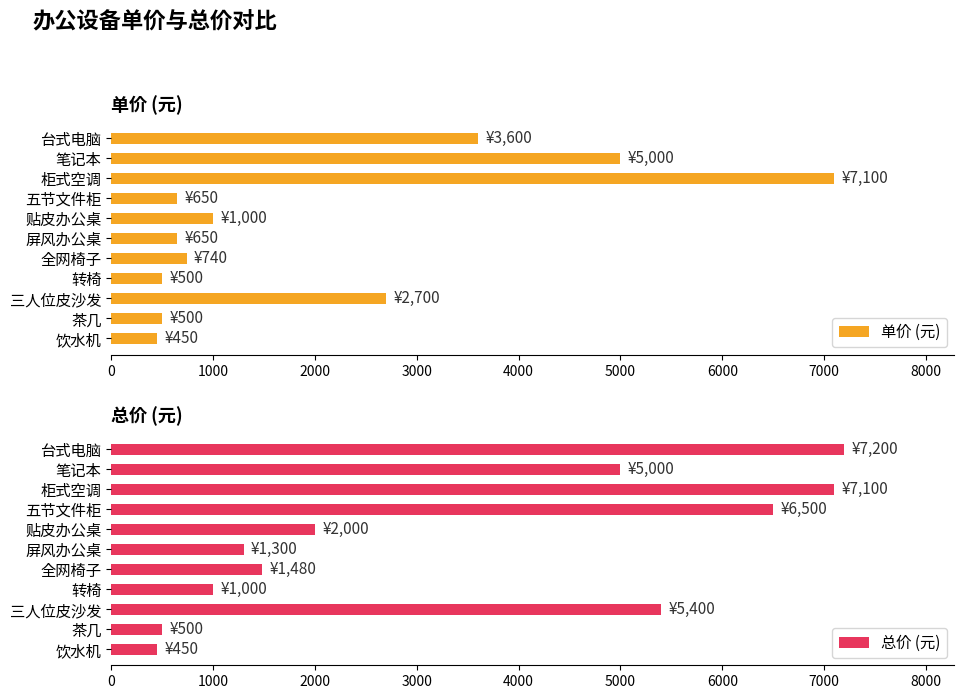

Reading left to right, transcribe all the data shown in this chart.

单价 (元): 3600	5000	7100	650	1000	650	740	500	2700	500	450
总价 (元): 7200	5000	7100	6500	2000	1300	1480	1000	5400	500	450